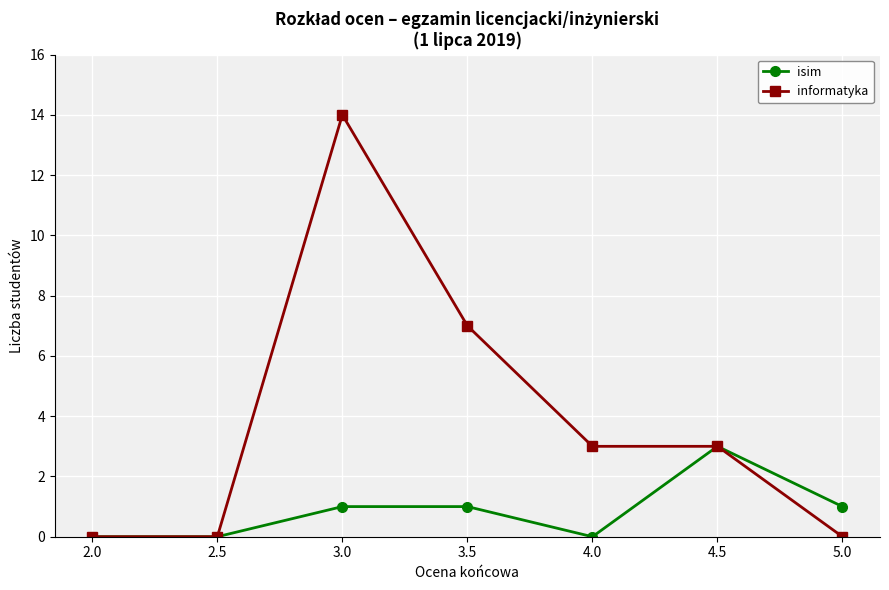

Where is the first local maximum for informatyka?

3.0